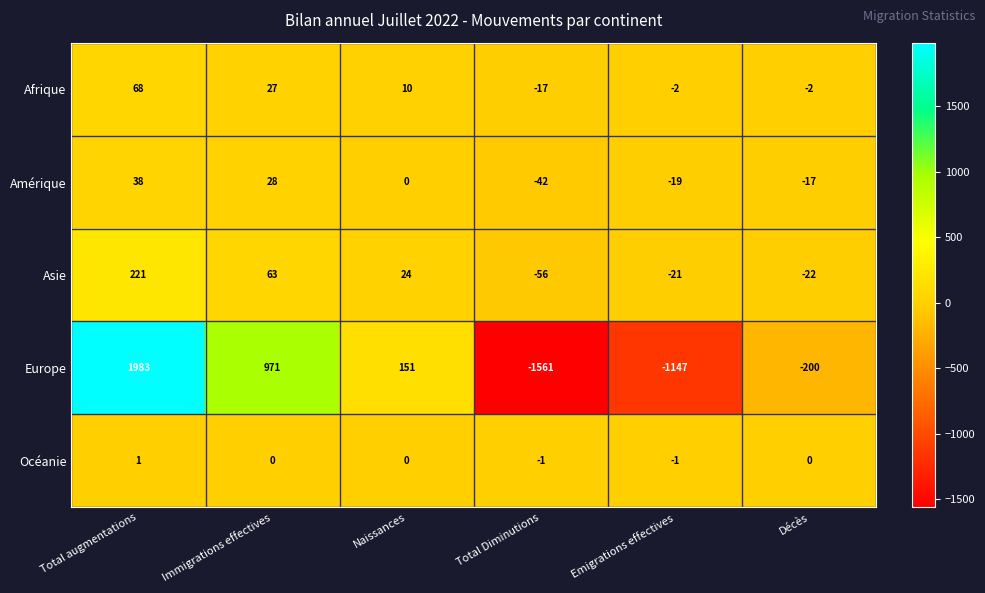

Which category has the highest value in the Europe series?

Total augmentations